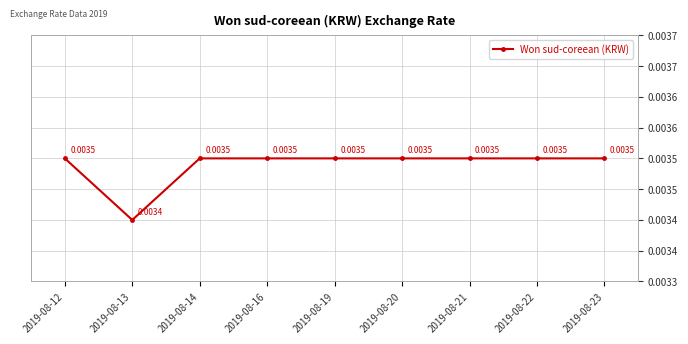

At which category does the data reach its first local valley?

2019-08-13